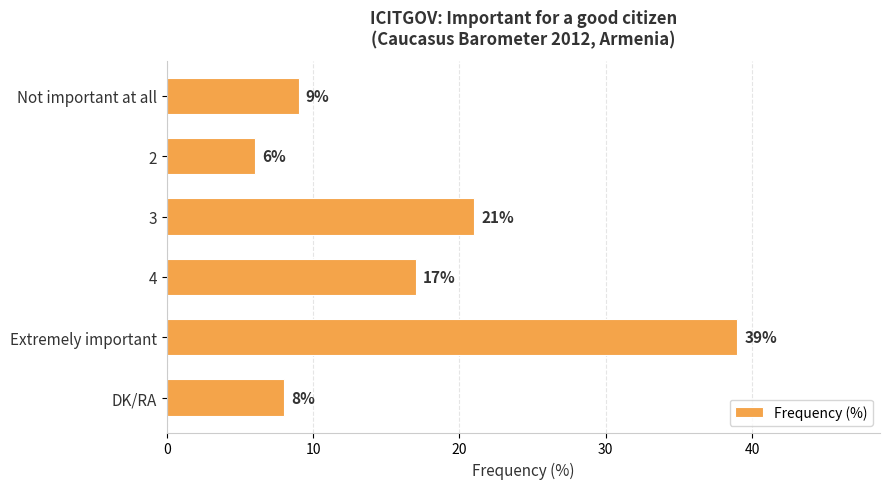

What value does the data have at 3?

21